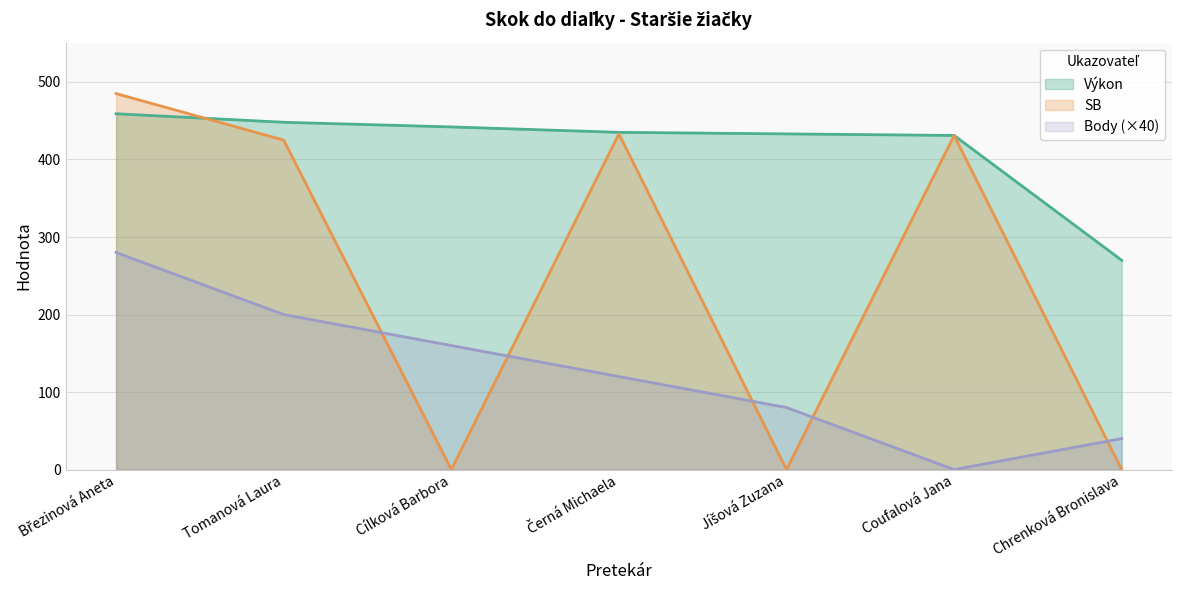

What is the label of the 7th point from the right?

Březinová Aneta